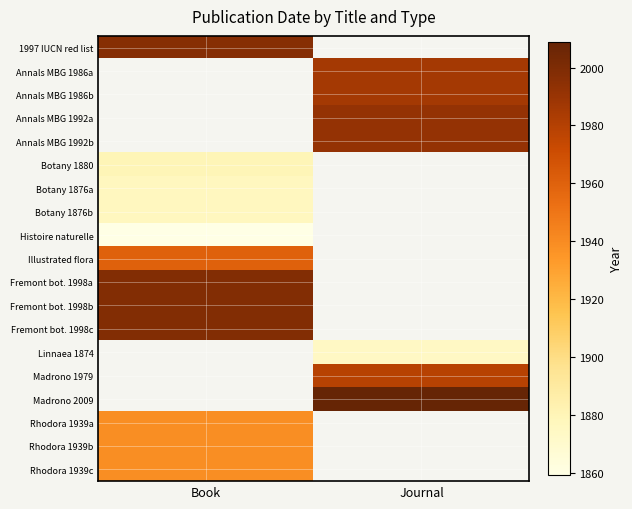

Is the value of 1997 IUCN red list at Book greater than the value of Fremont bot. 1998c at Journal?

No